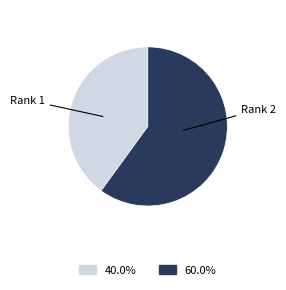

Is the sum of Rank 2 and Rank 1 greater than half?

Yes